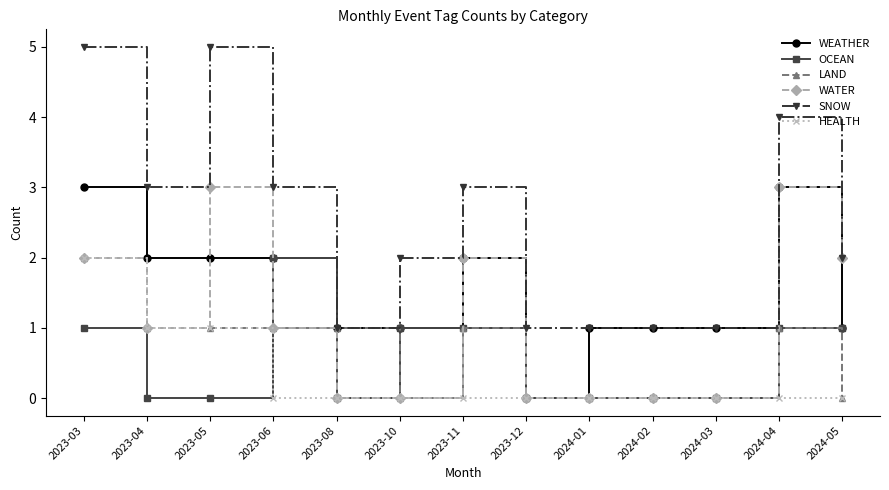

What is the label of the 8th point from the left?

2023-12